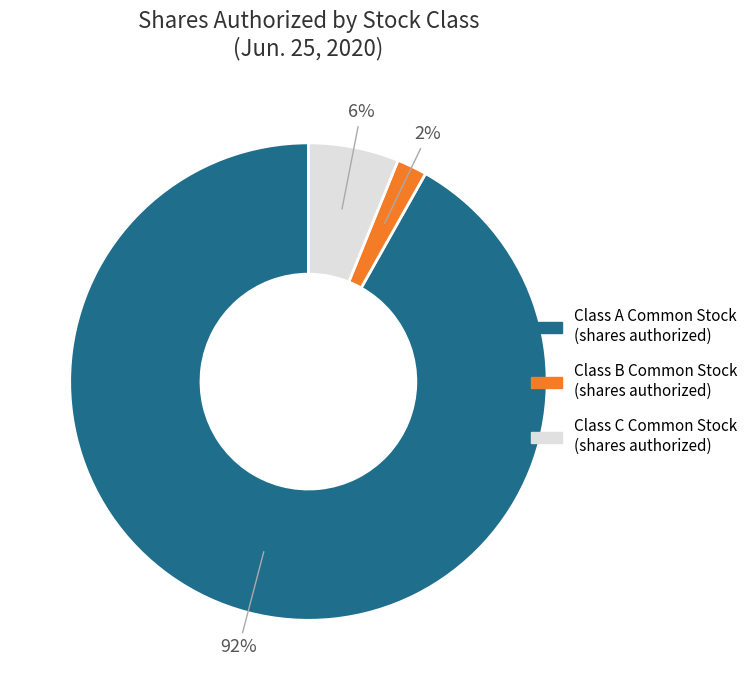

To the nearest percent, what portion does Class C Common Stock (shares authorized) represent?

6%